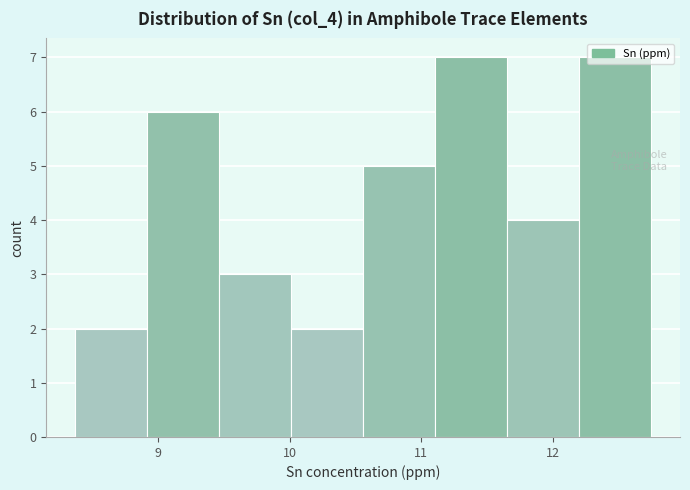

Reading left to right, transcribe this chart: for each bar, give the range it covers on the x-axis and its height. Neither the bar edges nor the heights are printed on the chart, so give them approximately, as read against the axes.

8.4 to 8.9: 2
8.9 to 9.5: 6
9.5 to 10.0: 3
10.0 to 10.6: 2
10.6 to 11.1: 5
11.1 to 11.7: 7
11.7 to 12.2: 4
12.2 to 12.7: 7